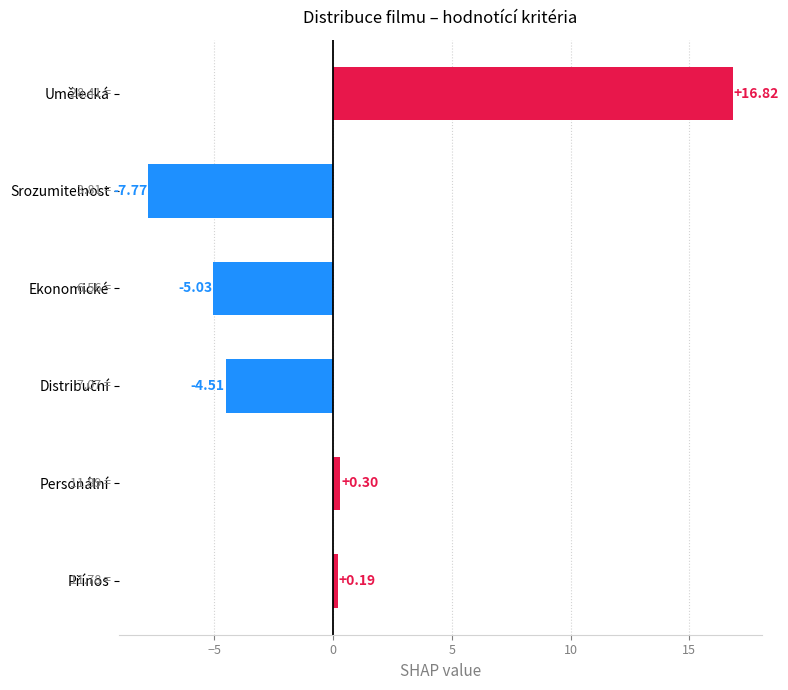

Where is the data nearest to the value 4?

Personální